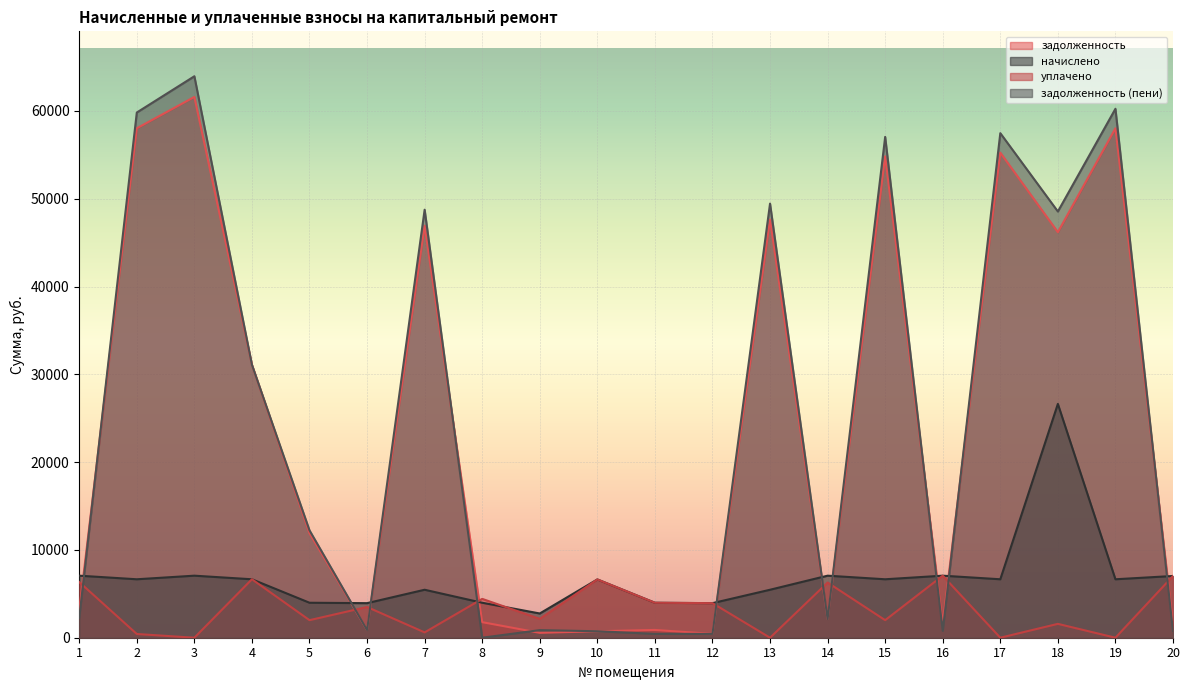

What is the total value across all series at 1?

18733.2